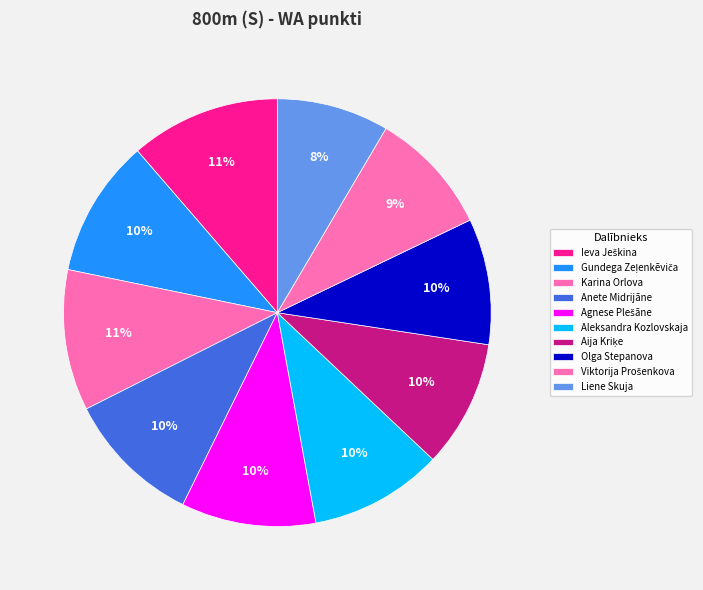

How many segments does this pie chart have?

10